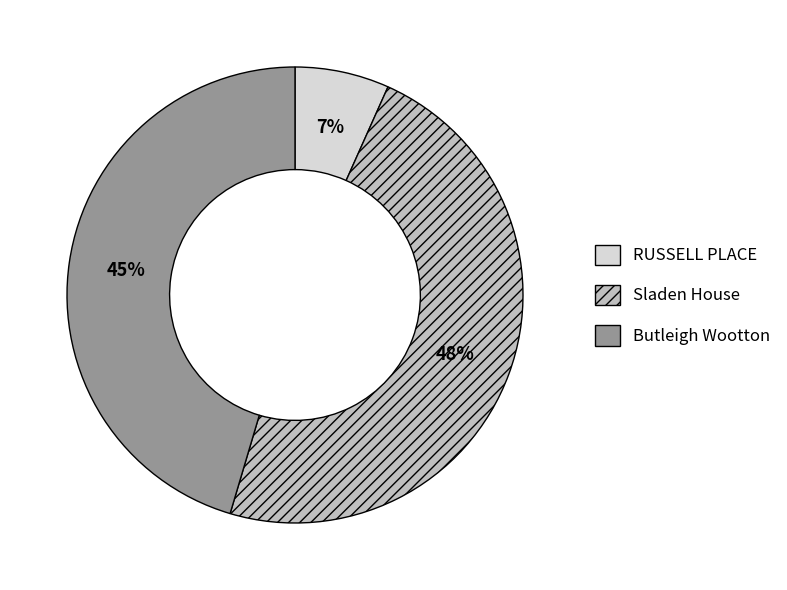

The Sladen House slice represents 48% of the pie. True or false?

True